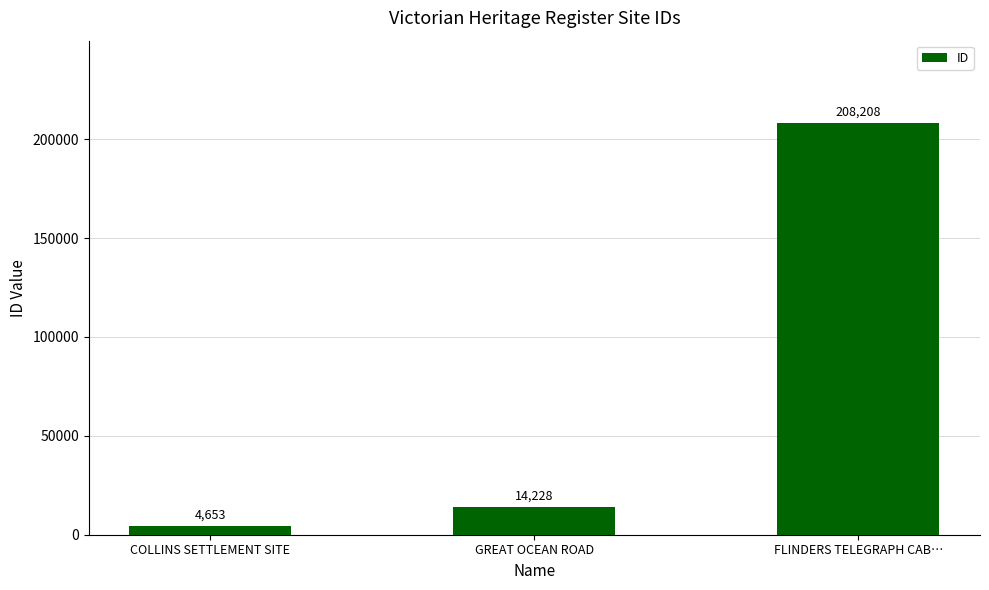

Does the chart contain any negative values?

No